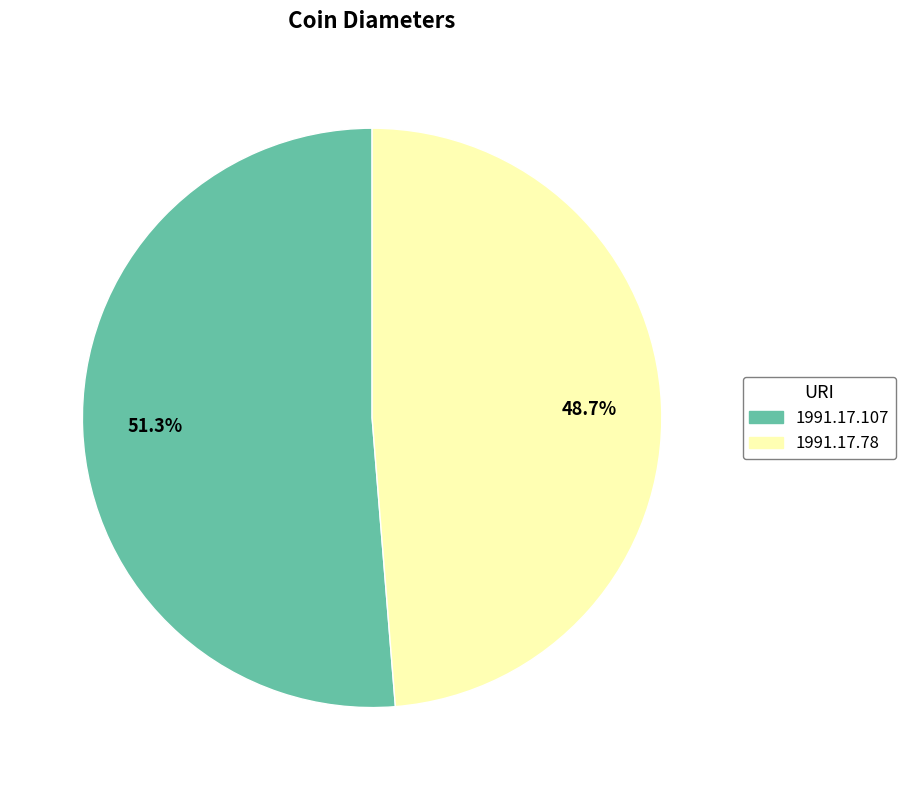

Is 1991.17.78 the majority of the pie?

No